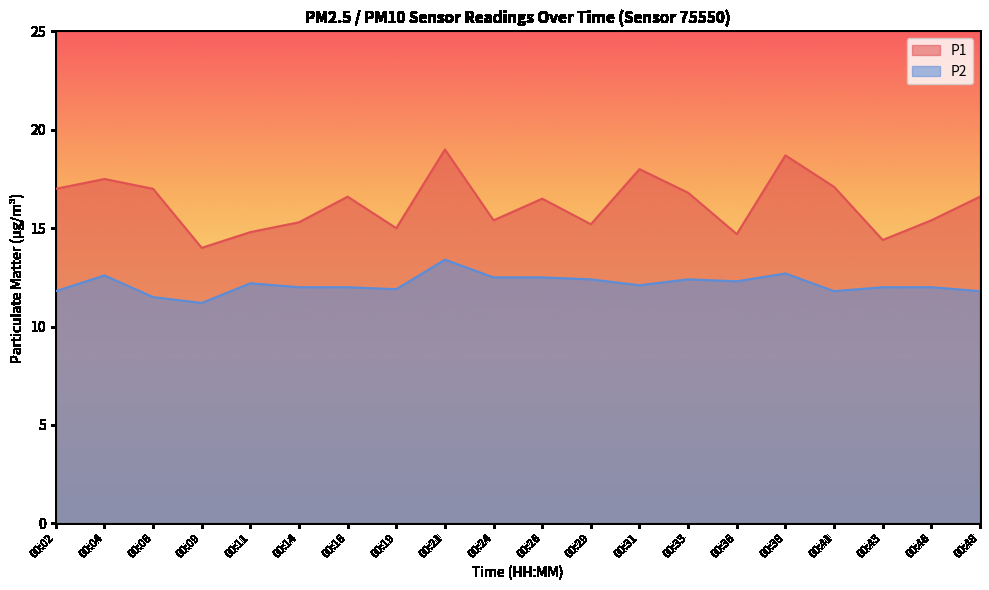

Is the value of P2 at 00:31 greater than the value of P1 at 00:24?

No